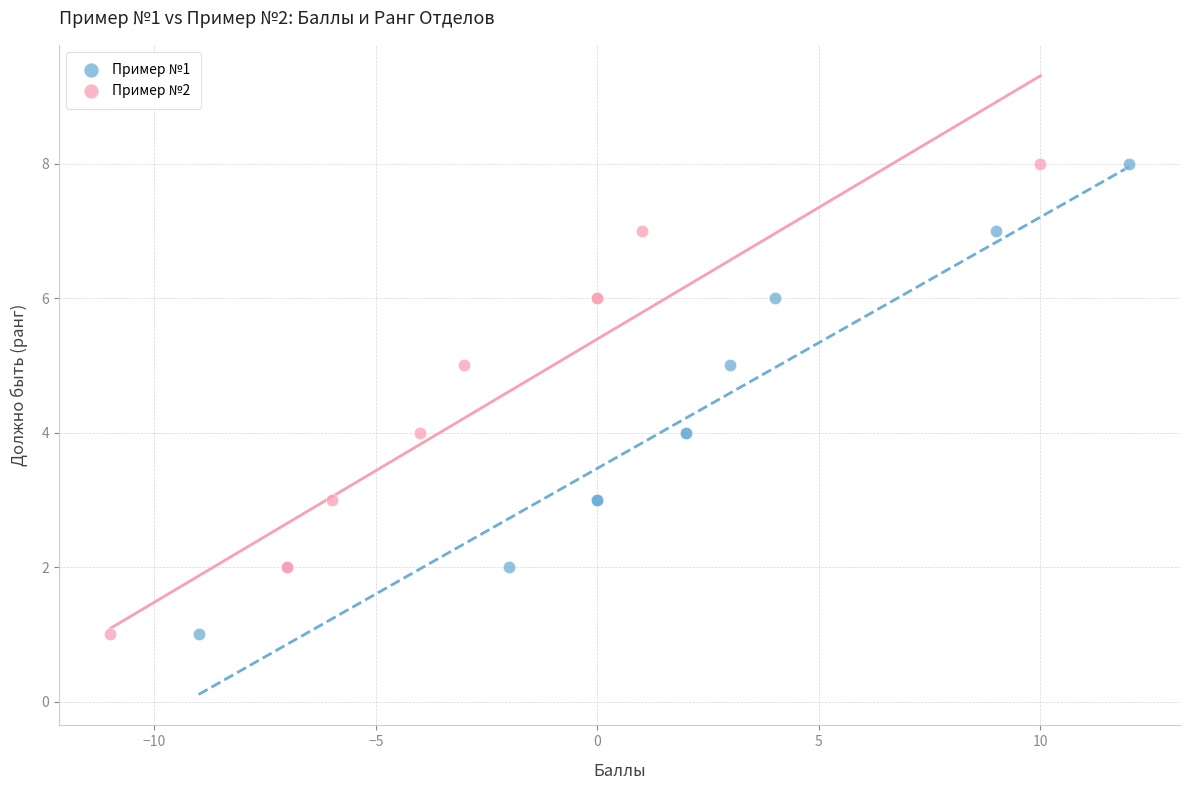

What are all the series names shown in the legend?

Пример №1, Пример №2